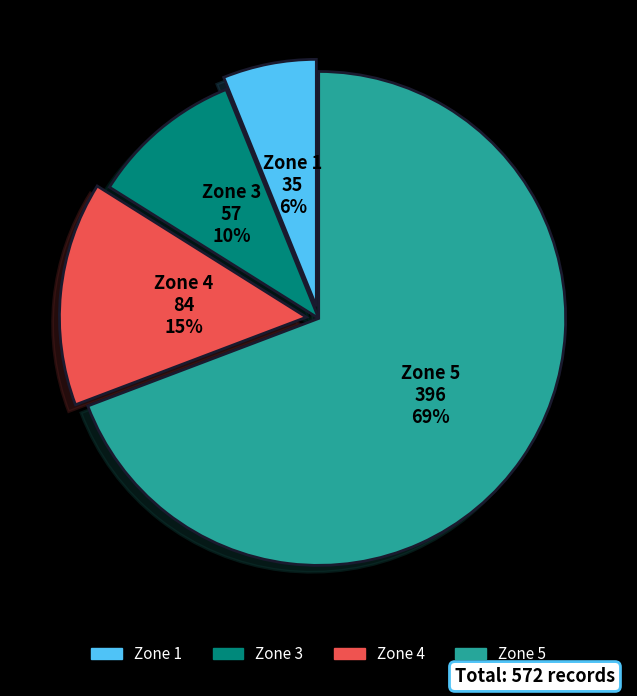

What is the largest slice in the pie chart?

Zone 5